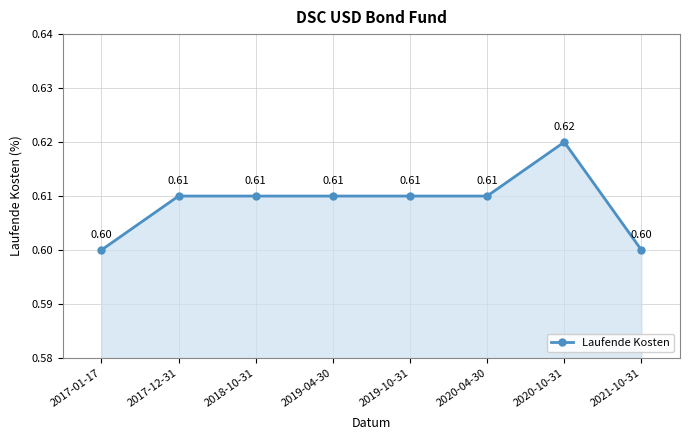

How many series are shown in this chart?

1